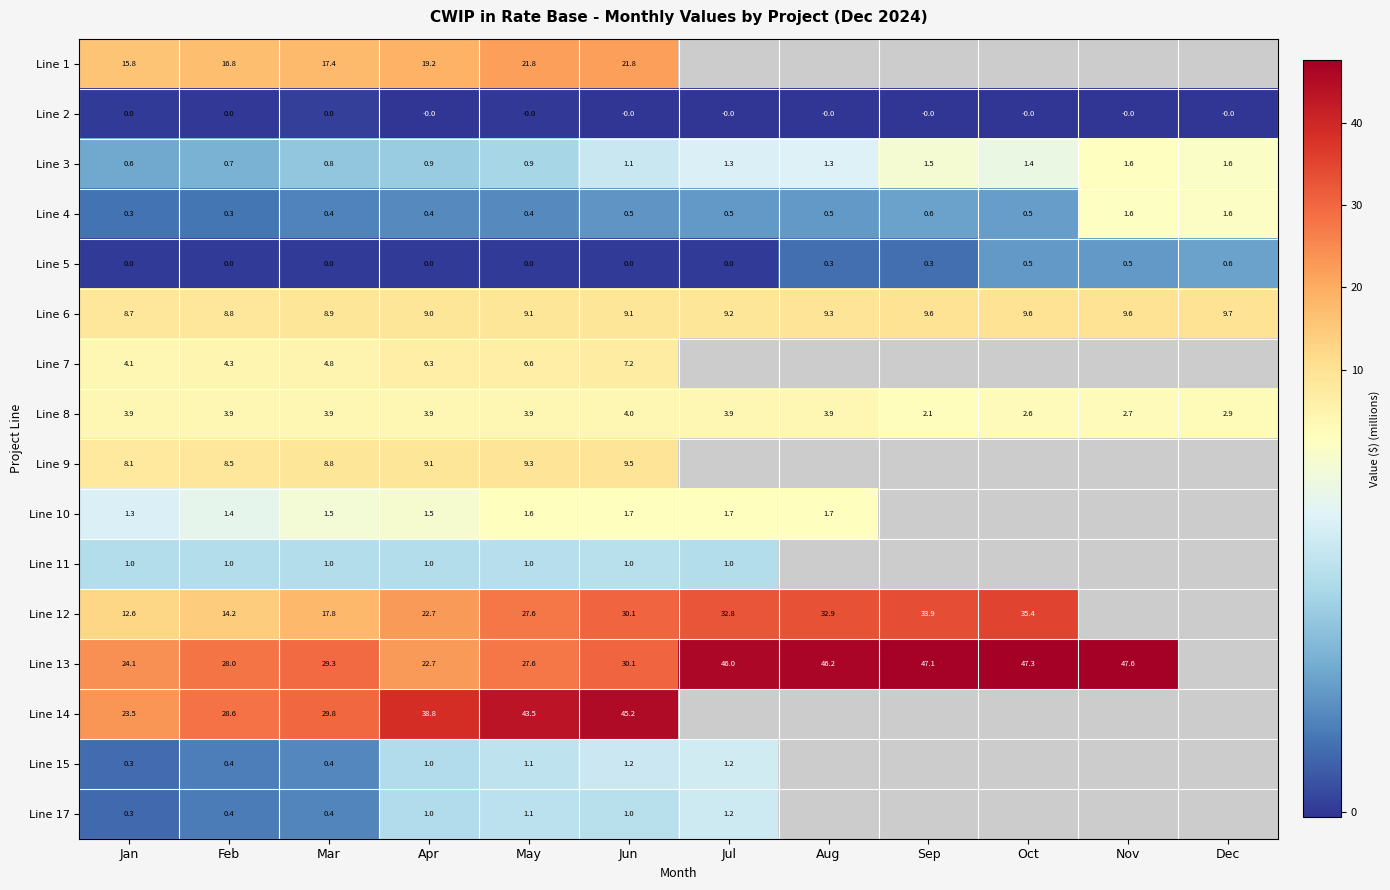

How many data points in Line 6 are less than 9?

3